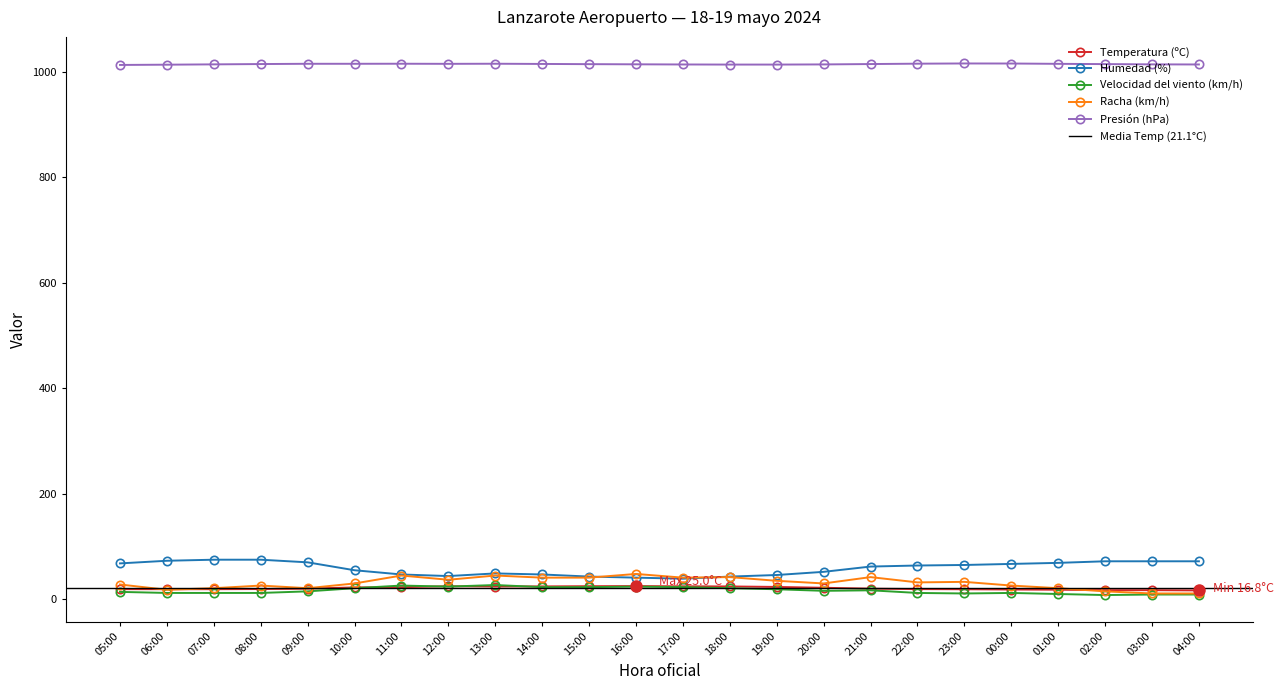

At which label does Presión (hPa) reach its minimum?

05:00